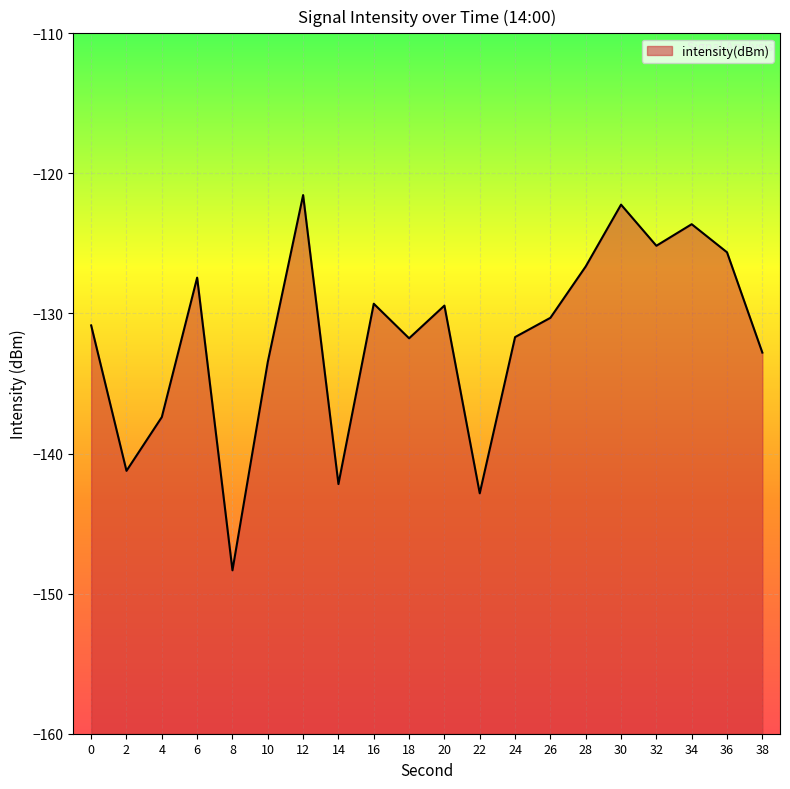

At which category does the data reach its first local peak?

6